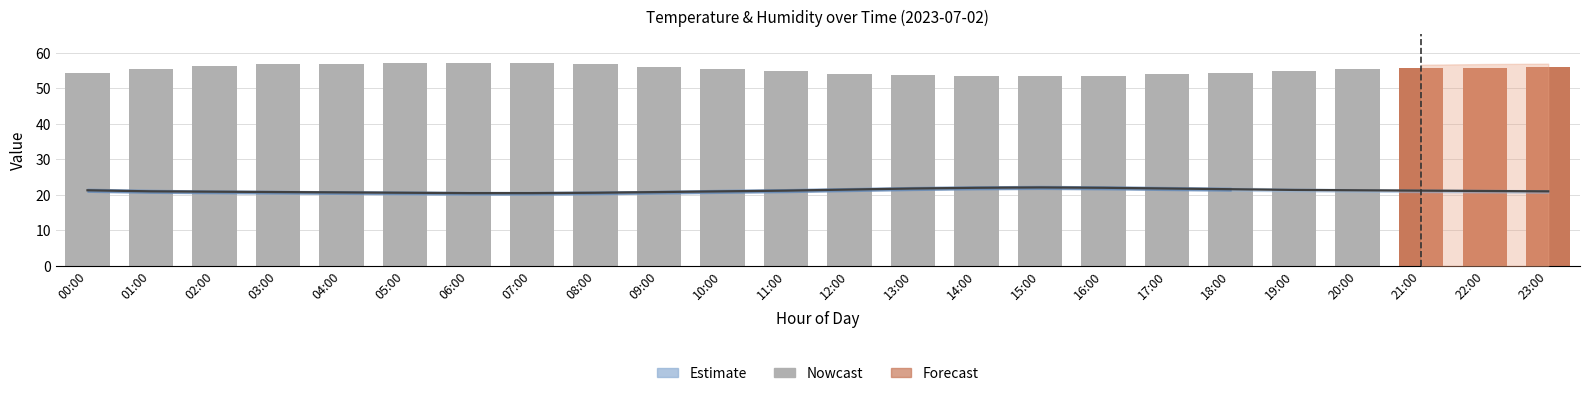

Is it true that the value at 14:00 is 53.5?

True